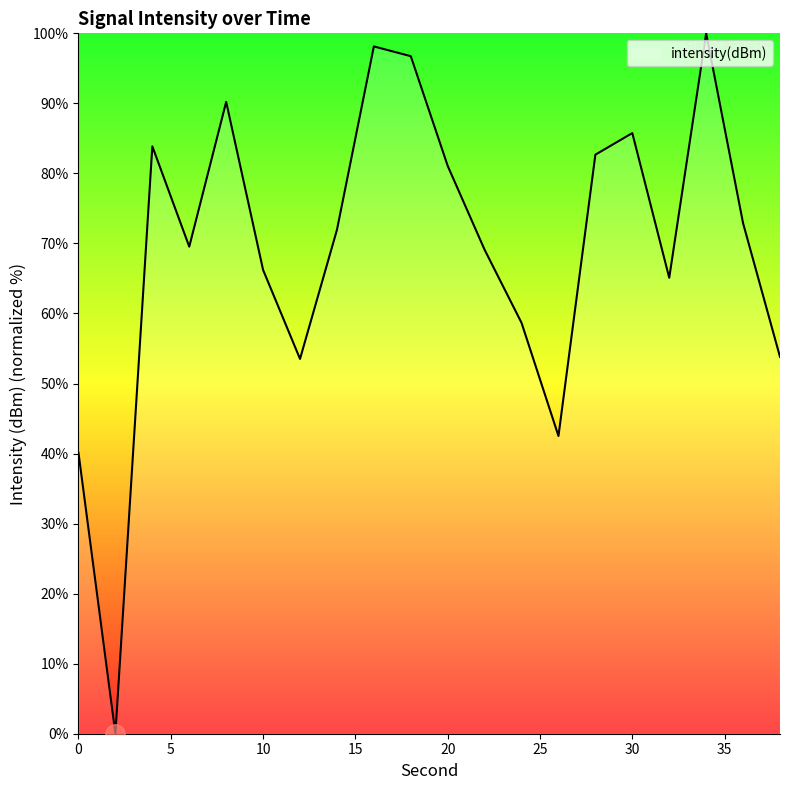

What is the difference between the maximum and minimum values?

100.0